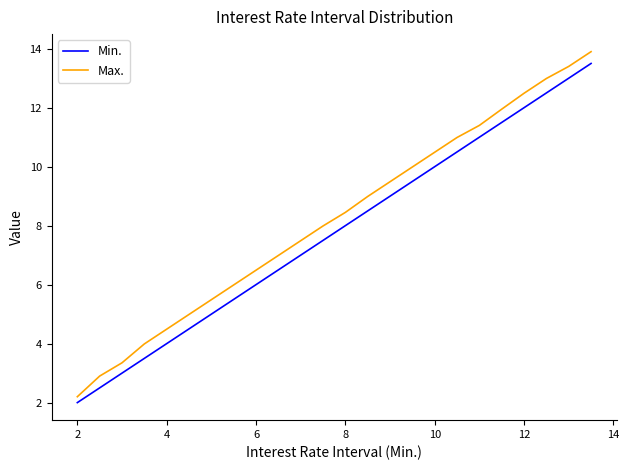

What is the average value of the Max. series?

8.2